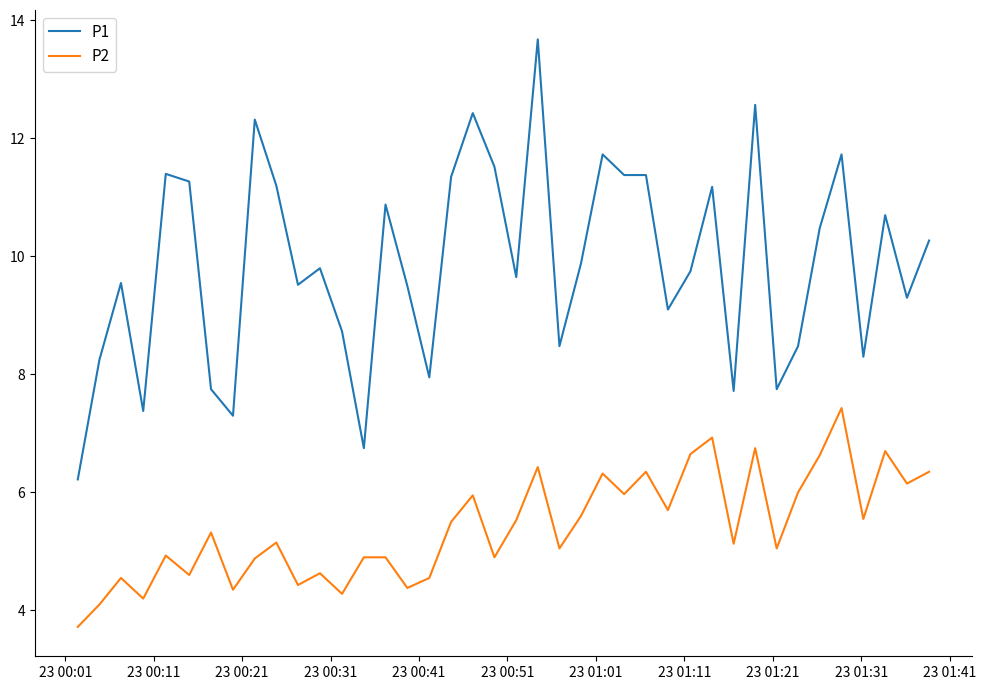

True or false: P1 and P2 cross at least once.

False